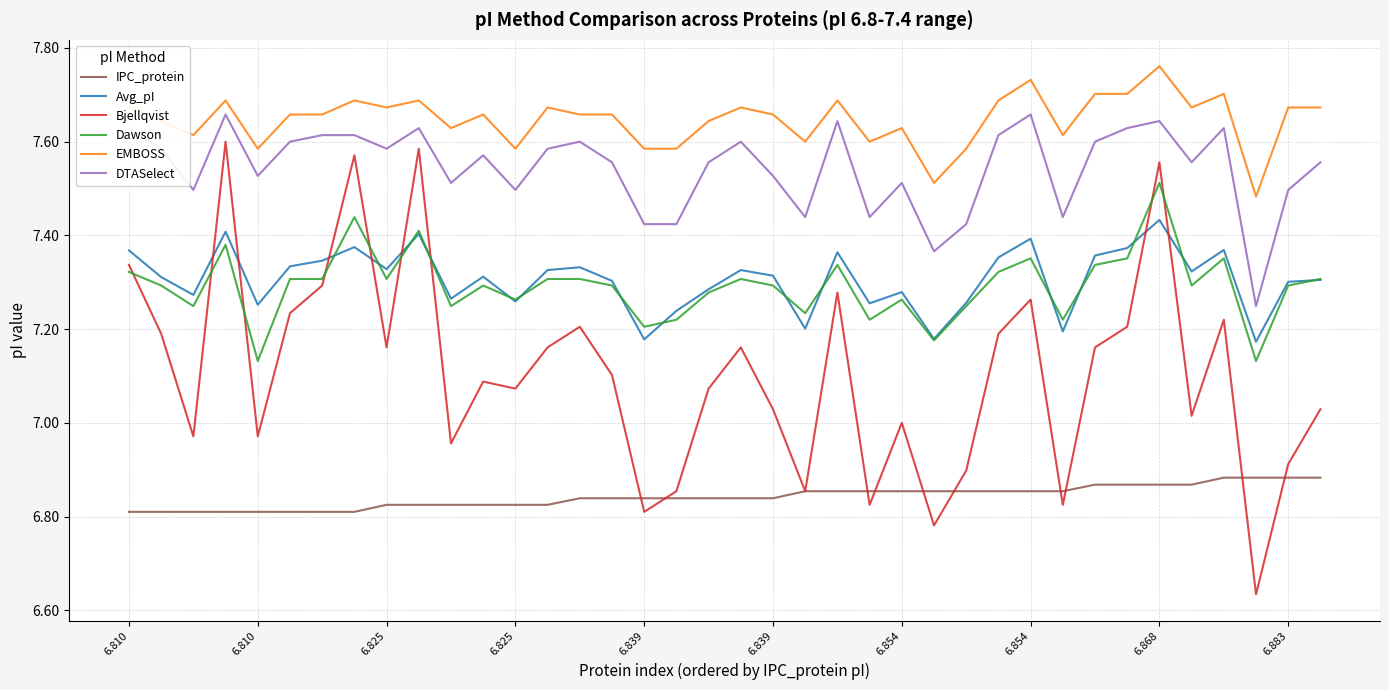

Which series has the widest spread of values?

Bjellqvist